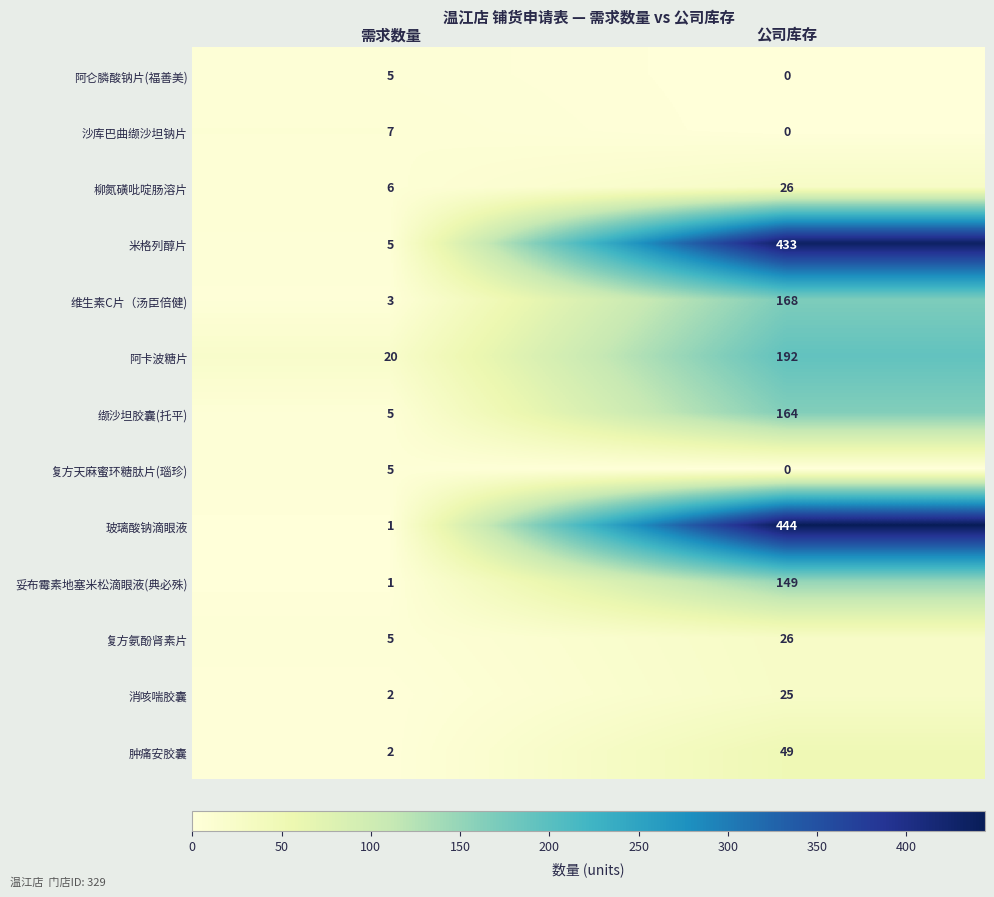

How many distinct data groups are displayed?

13